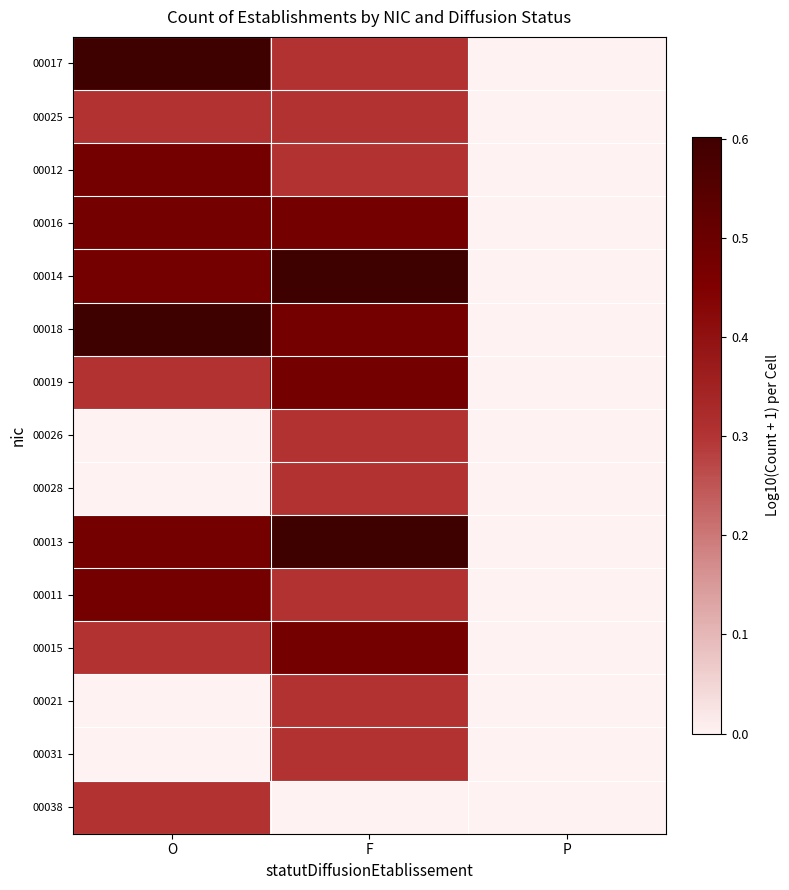

Reading right to left, what are all the values shown in this chart?

00017: P=0.0	F=0.3	O=0.6
00025: P=0.0	F=0.3	O=0.3
00012: P=0.0	F=0.3	O=0.5
00016: P=0.0	F=0.5	O=0.5
00014: P=0.0	F=0.6	O=0.5
00018: P=0.0	F=0.5	O=0.6
00019: P=0.0	F=0.5	O=0.3
00026: P=0.0	F=0.3	O=0.0
00028: P=0.0	F=0.3	O=0.0
00013: P=0.0	F=0.6	O=0.5
00011: P=0.0	F=0.3	O=0.5
00015: P=0.0	F=0.5	O=0.3
00021: P=0.0	F=0.3	O=0.0
00031: P=0.0	F=0.3	O=0.0
00038: P=0.0	F=0.0	O=0.3